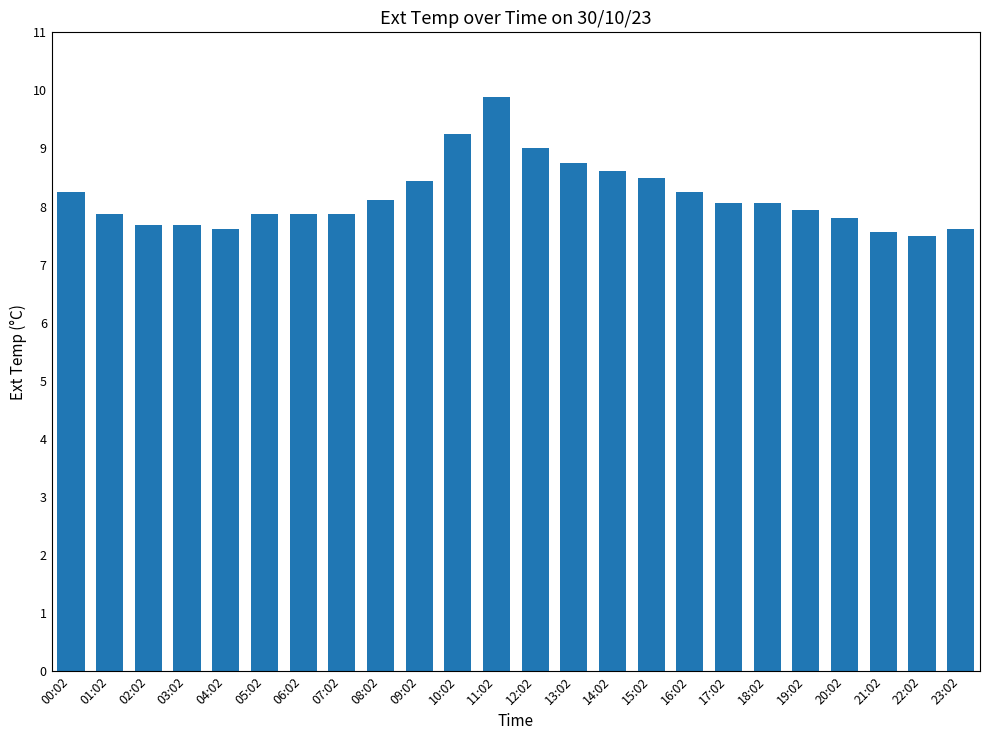

What is the label of the 21st bar from the right?

03:02